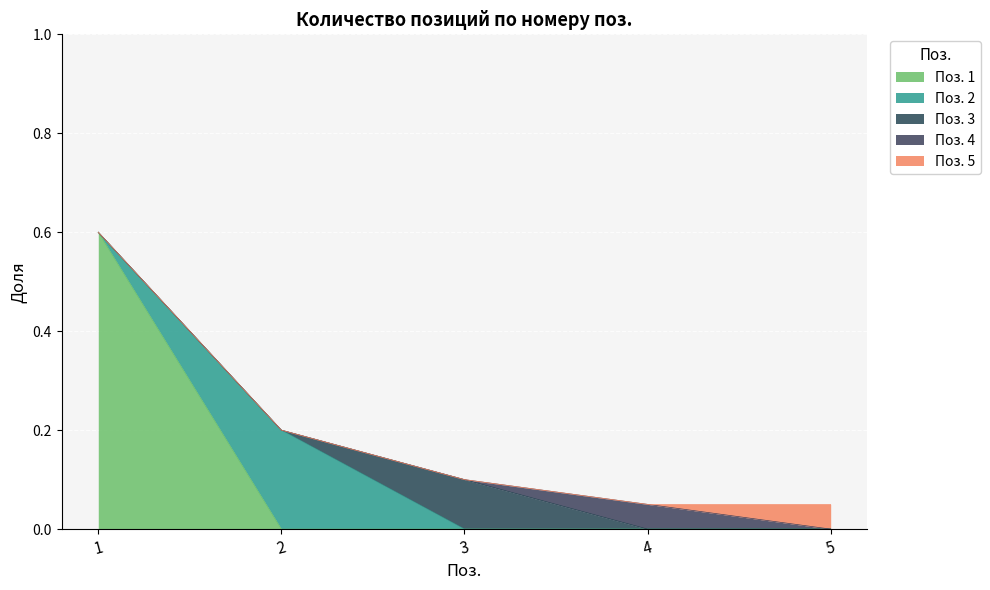

Does the chart display data point markers on the line(s)?

No